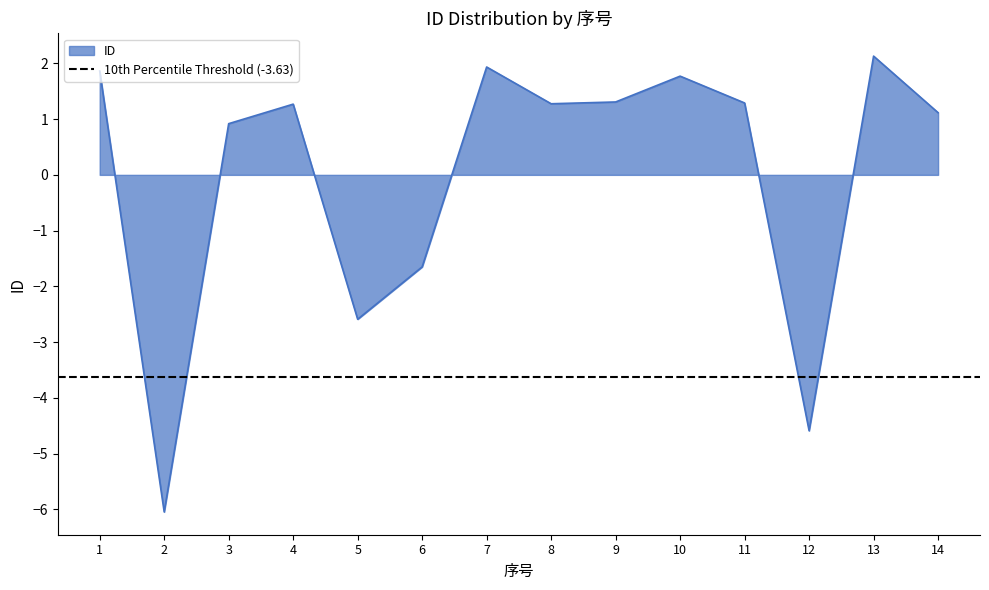

Does the chart display data point markers on the line(s)?

No